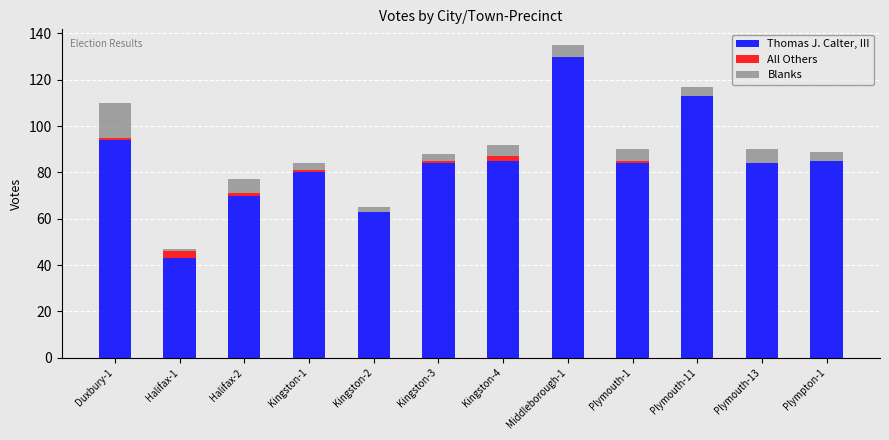

What is the maximum value for Thomas J. Calter, III?

130